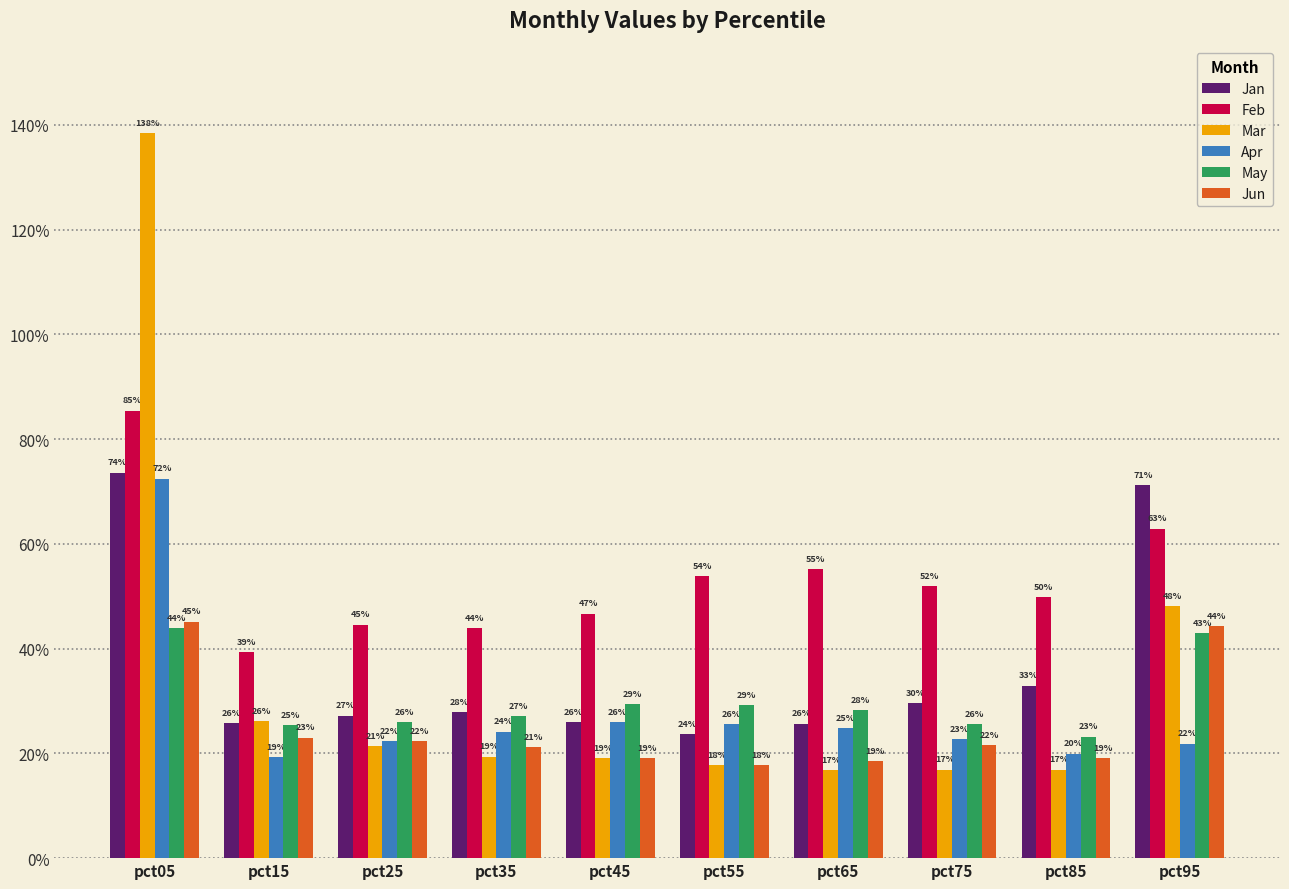

What is the difference between the second highest and minimum values in the May series?

0.2